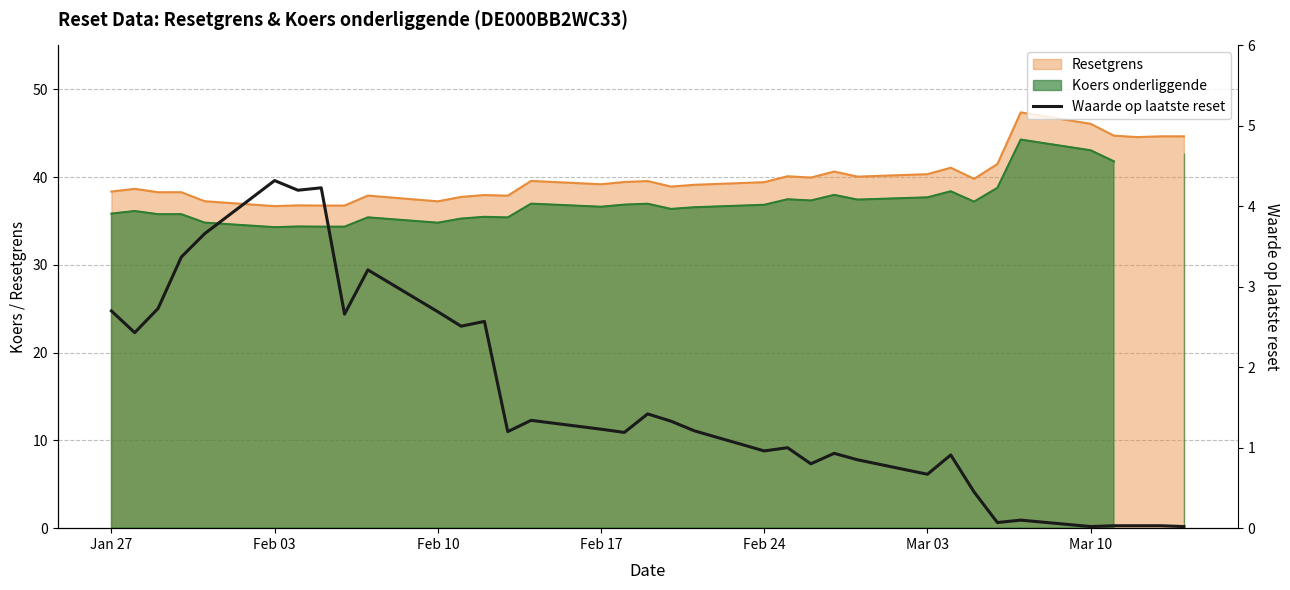

What is the lowest value of the Resetgrens series?

36.7